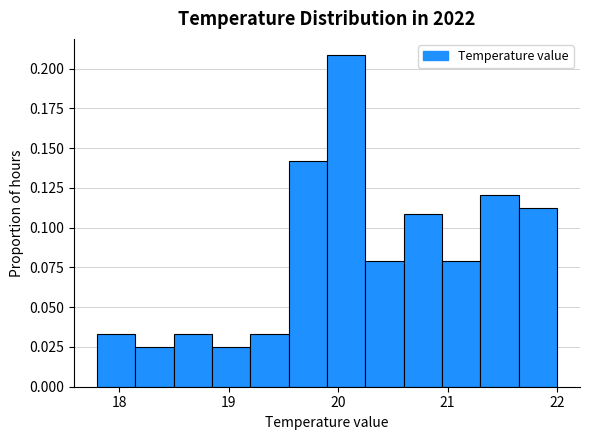

Read against the x-axis, roughly where is the centre of the tallest bar?

20.1